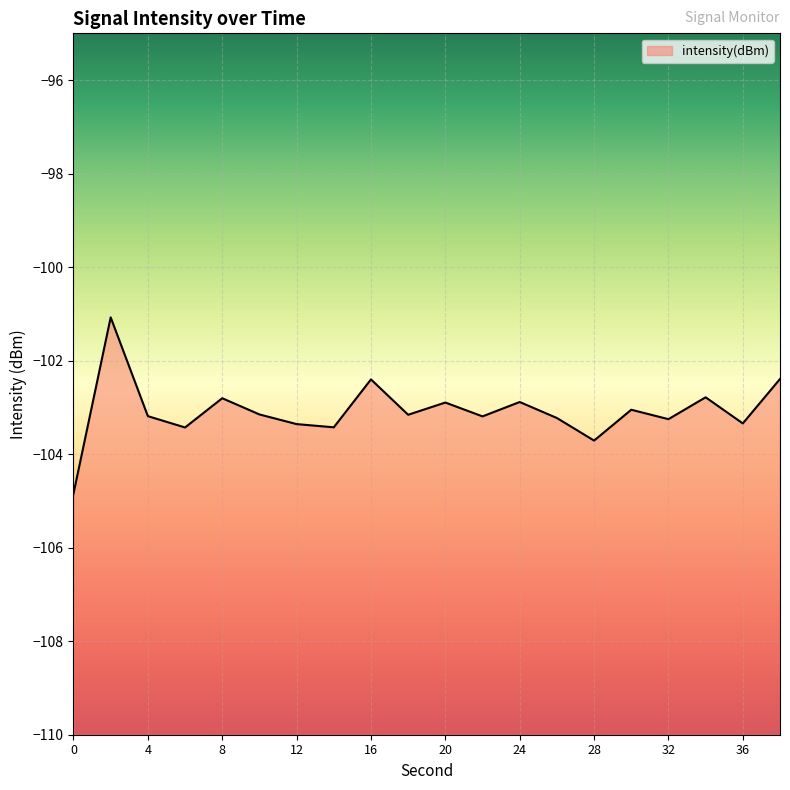

What is the value of the 11th point from the left?

-102.9